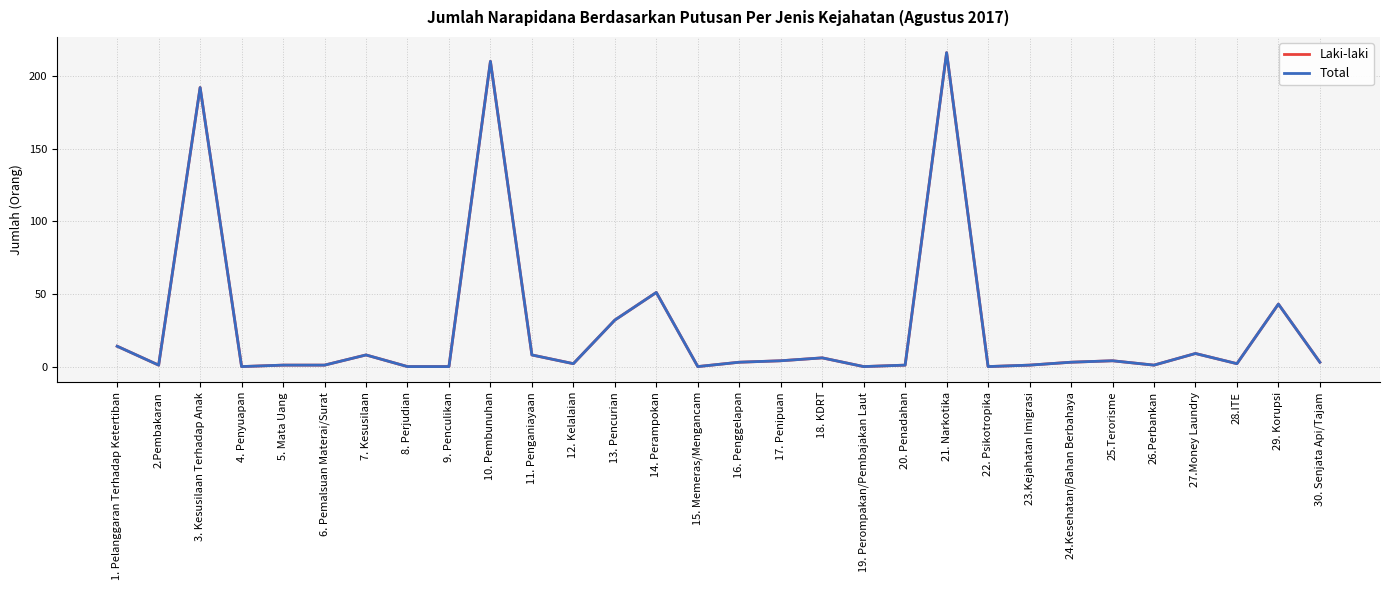

Reading left to right, transcribe all the data shown in this chart.

Laki-laki: 14	1	192	0	1	1	8	0	0	210	8	2	32	51	0	3	4	6	0	1	216	0	1	3	4	1	9	2	43	3
Total: 14	1	192	0	1	1	8	0	0	210	8	2	32	51	0	3	4	6	0	1	216	0	1	3	4	1	9	2	43	3